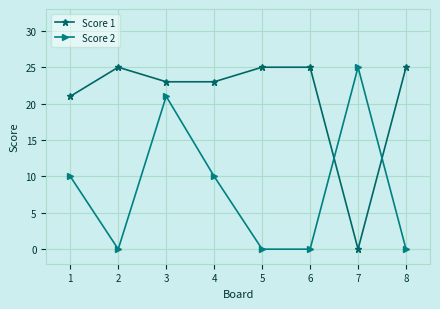

Between 1 and 2, which series saw the biggest shift?

Score 2